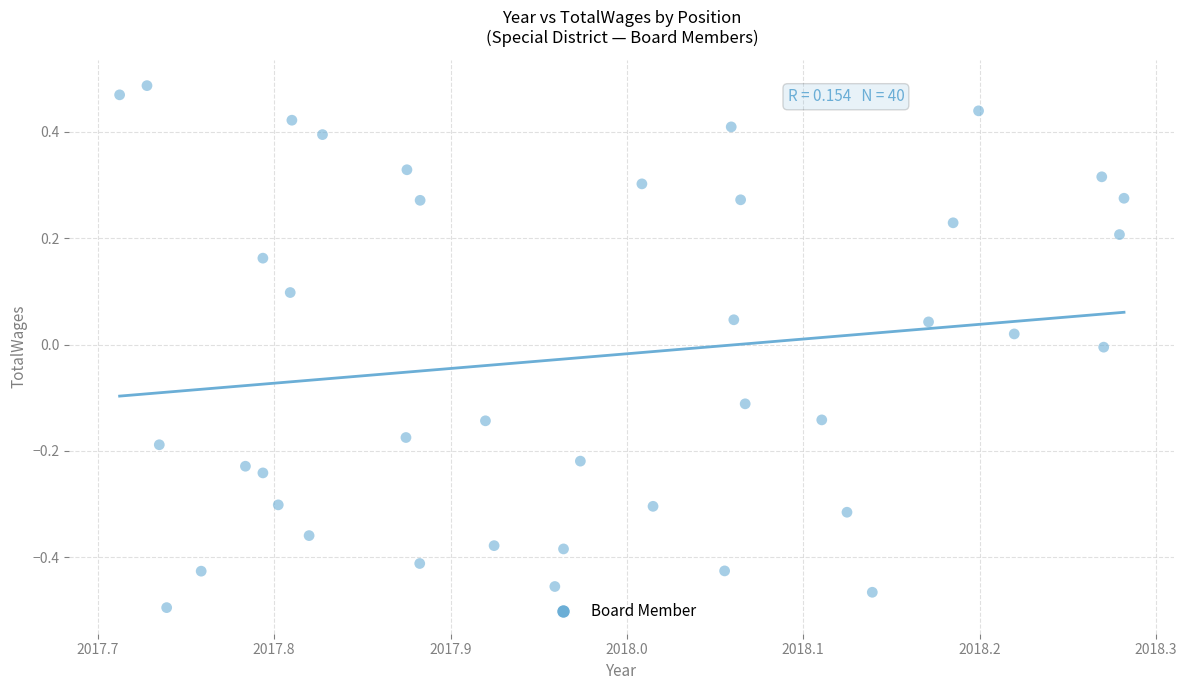

What is the range of X values (max minus min)?

0.6